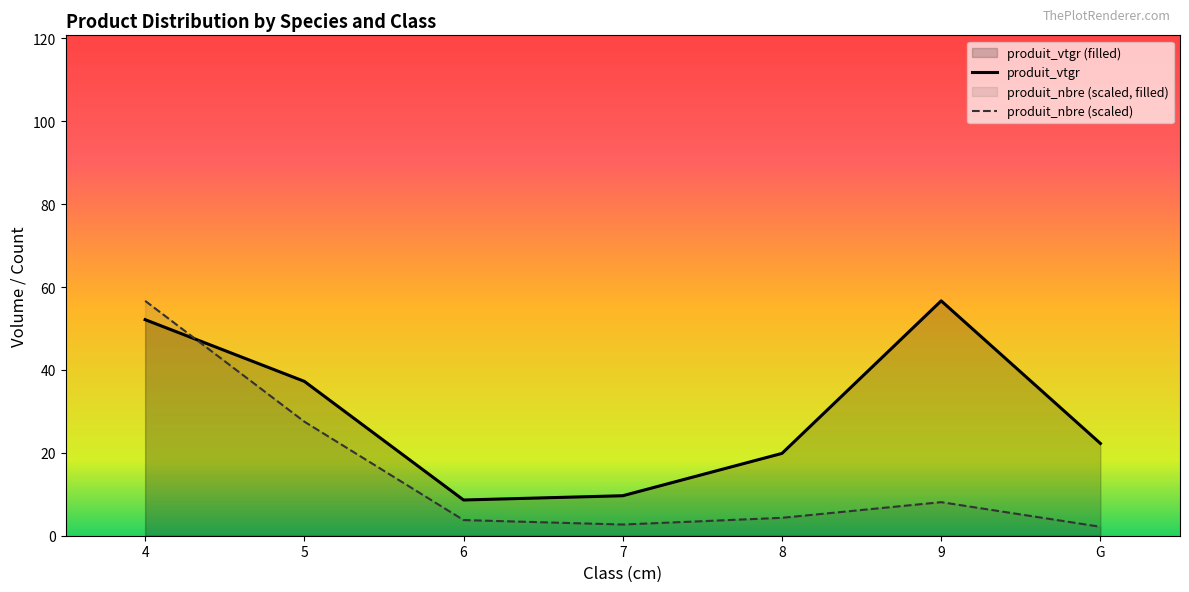

Which series has the largest range (max minus min)?

produit_nbre (scaled)